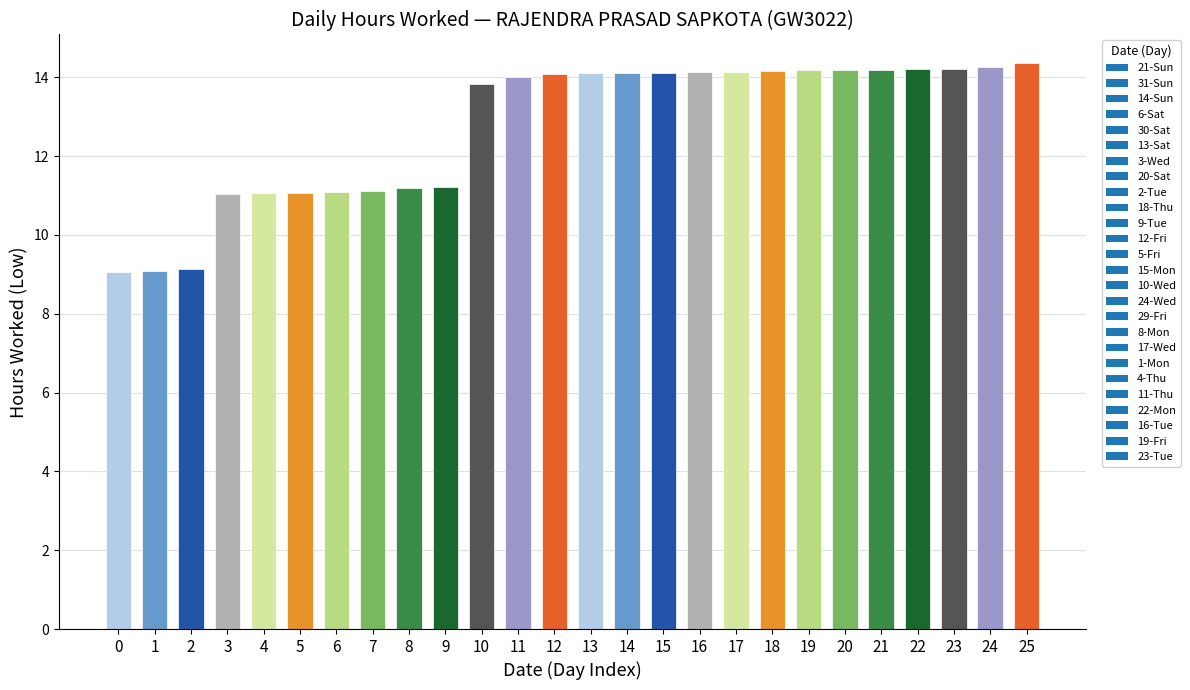

What is the ratio of the value at 11 to the value at 25?

1.0